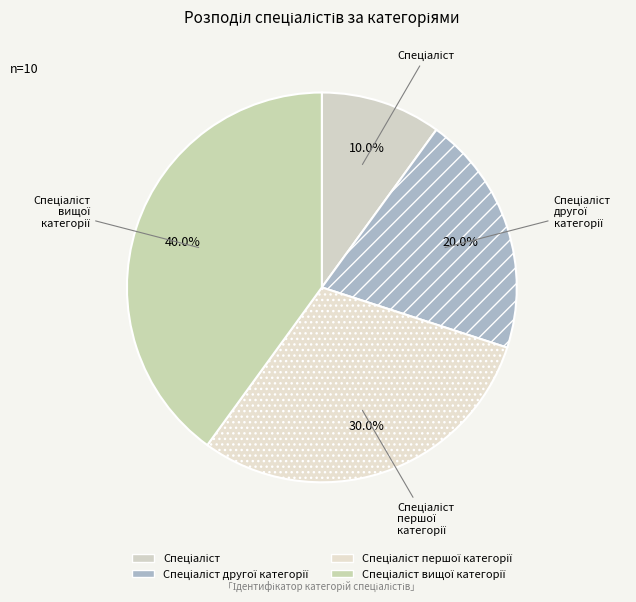

How many segments does this pie chart have?

4